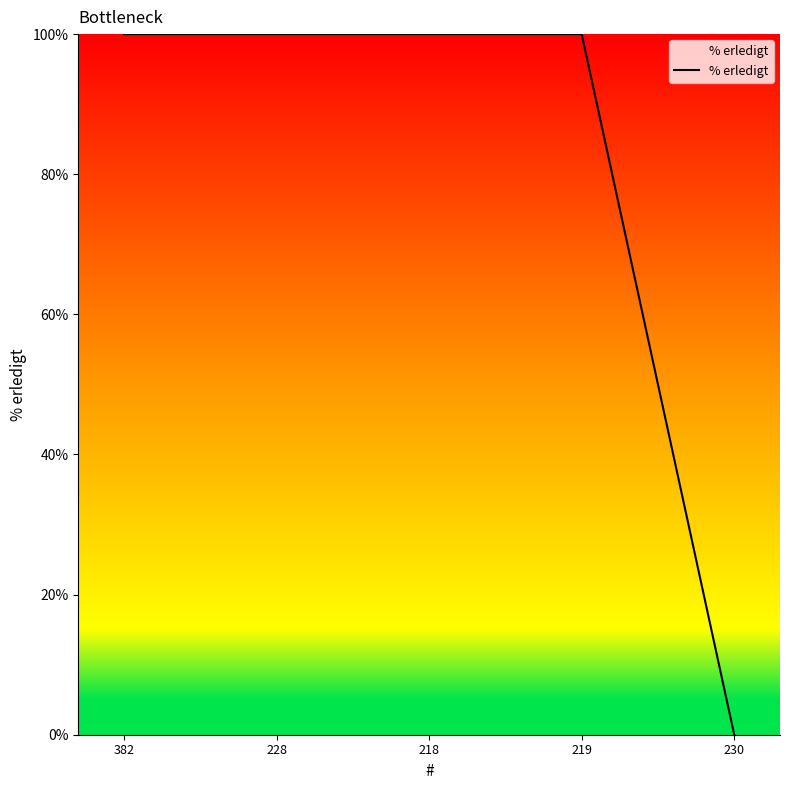

Is it true that the value at 382 is 100?

True